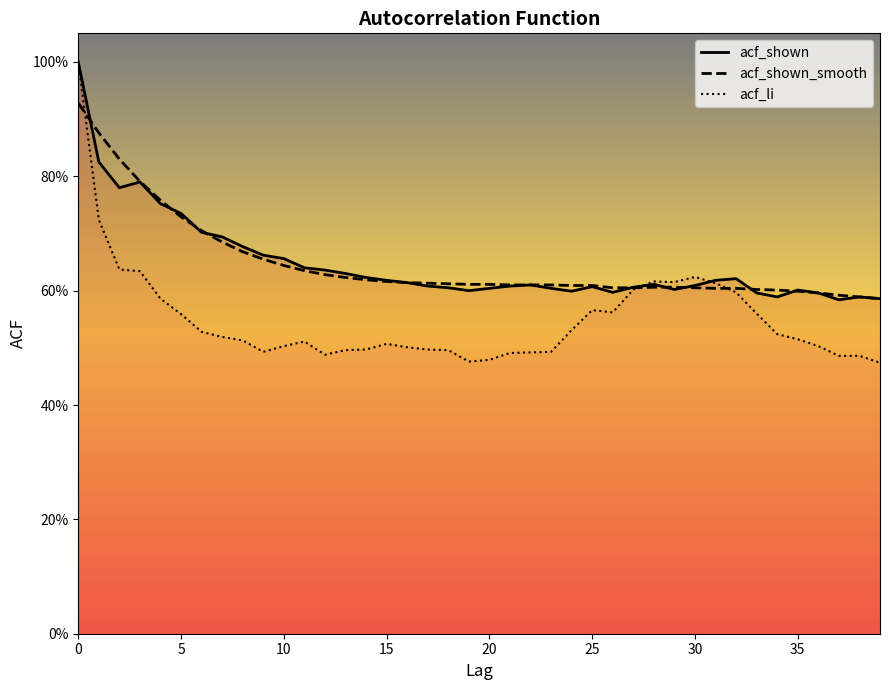

What is the minimum value for acf_shown?

0.6